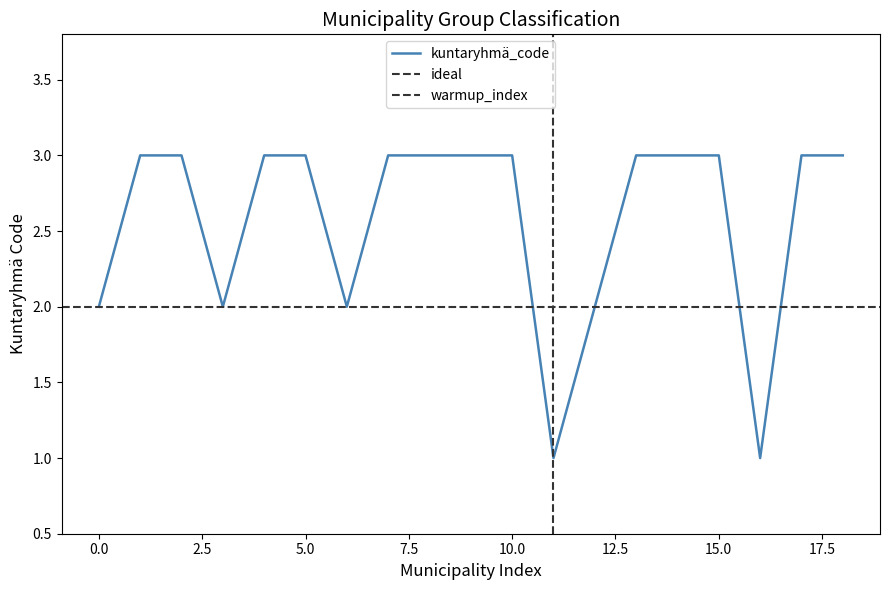

What is the highest value of the kuntaryhmä_code series?

3